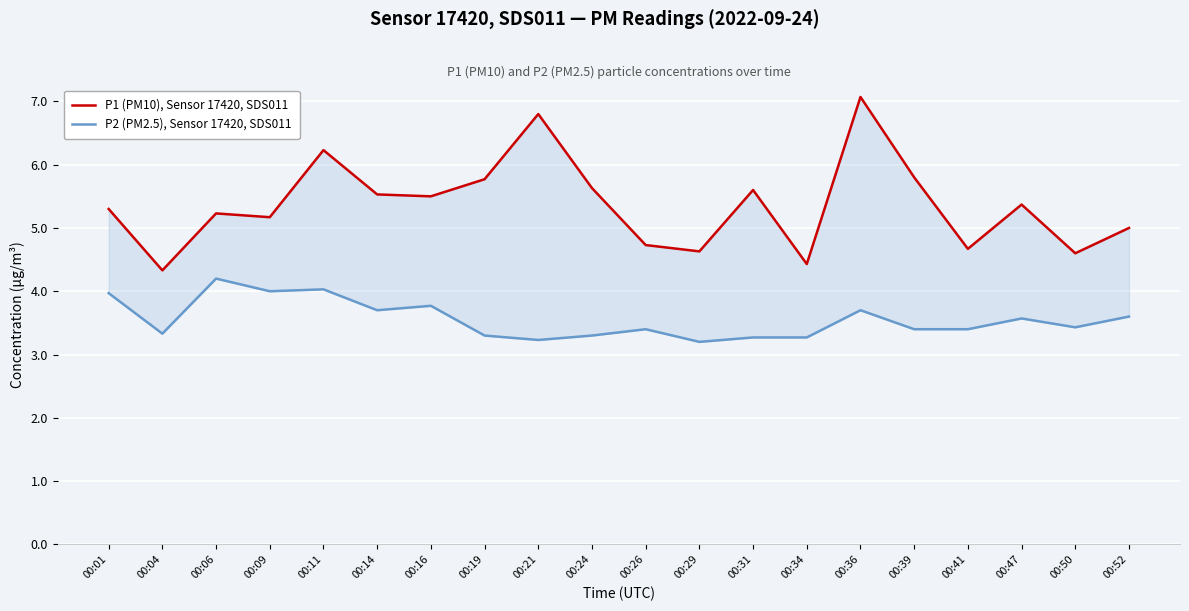

What is the difference between the second highest and minimum values in the P2 (PM2.5), Sensor 17420, SDS011 series?

0.8